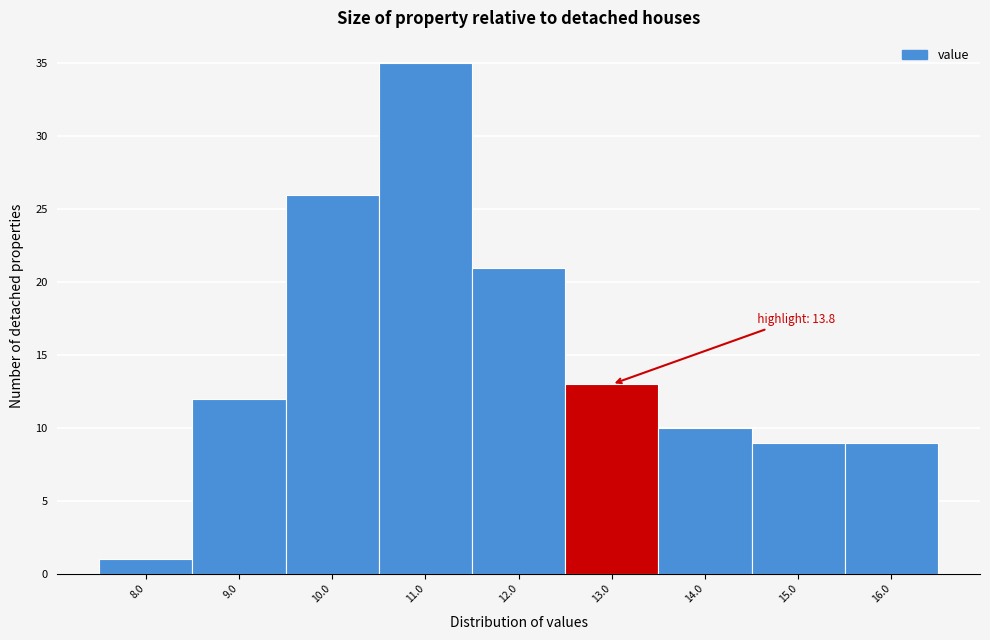

Reading left to right, transcribe all the data shown in this chart.

8.0=1	9.0=12	10.0=26	11.0=35	12.0=21	13.0=13	14.0=10	15.0=9	16.0=9